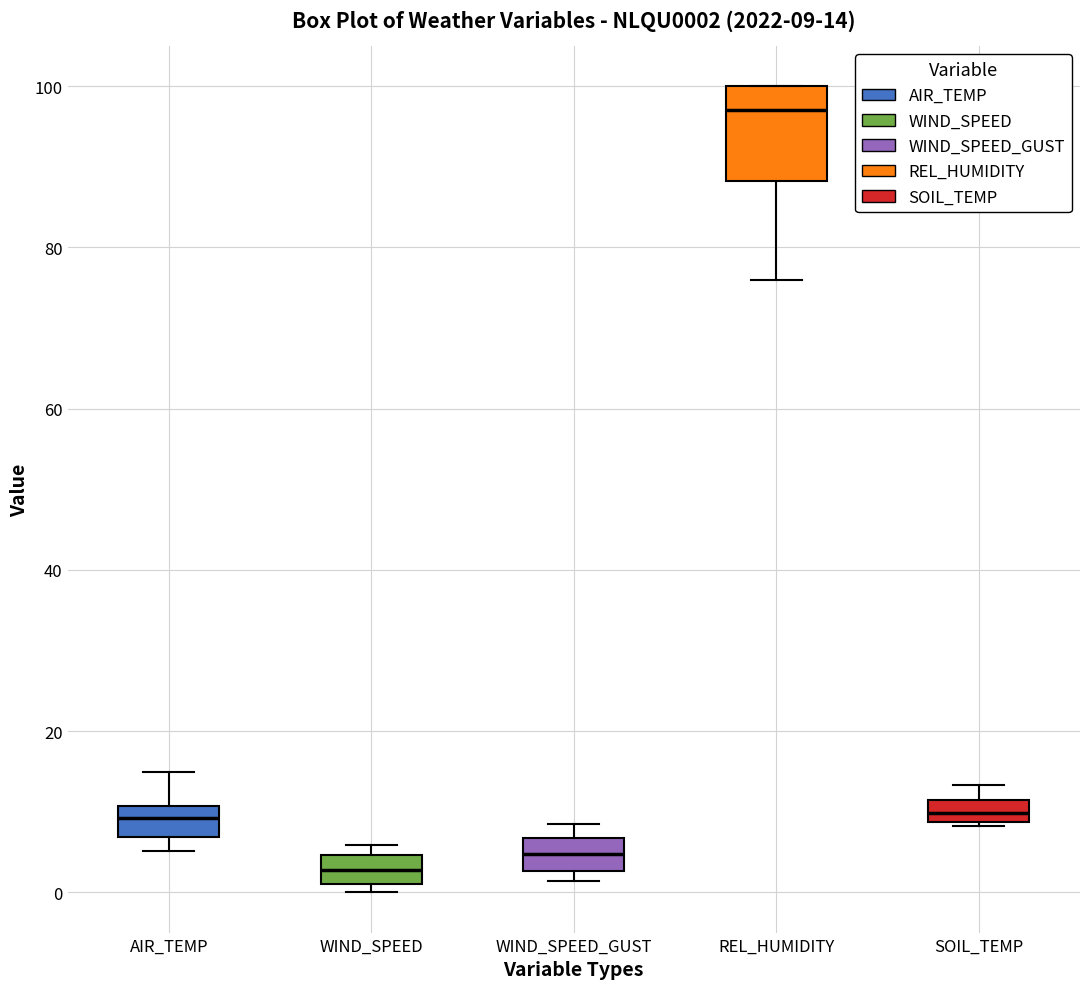

Comparing the boxes themselves (not the whiskers), which one is the tallest?

REL_HUMIDITY